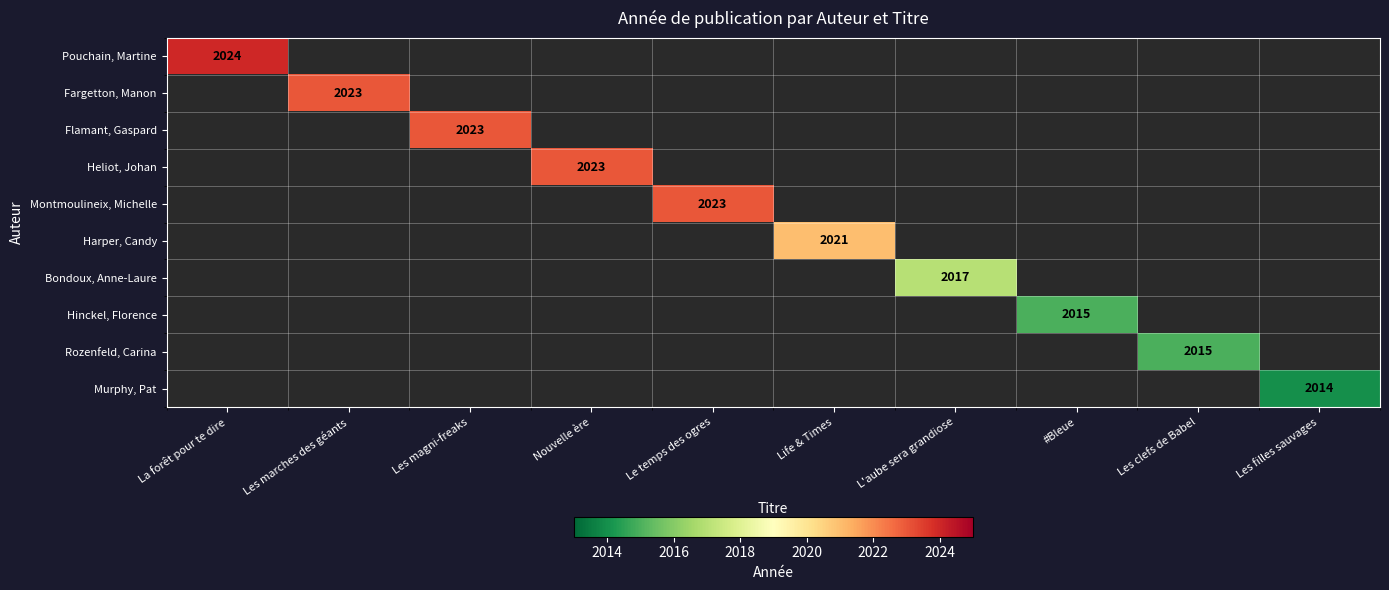

Is it true that Hinckel, Florence equals 2015 at #Bleue?

True